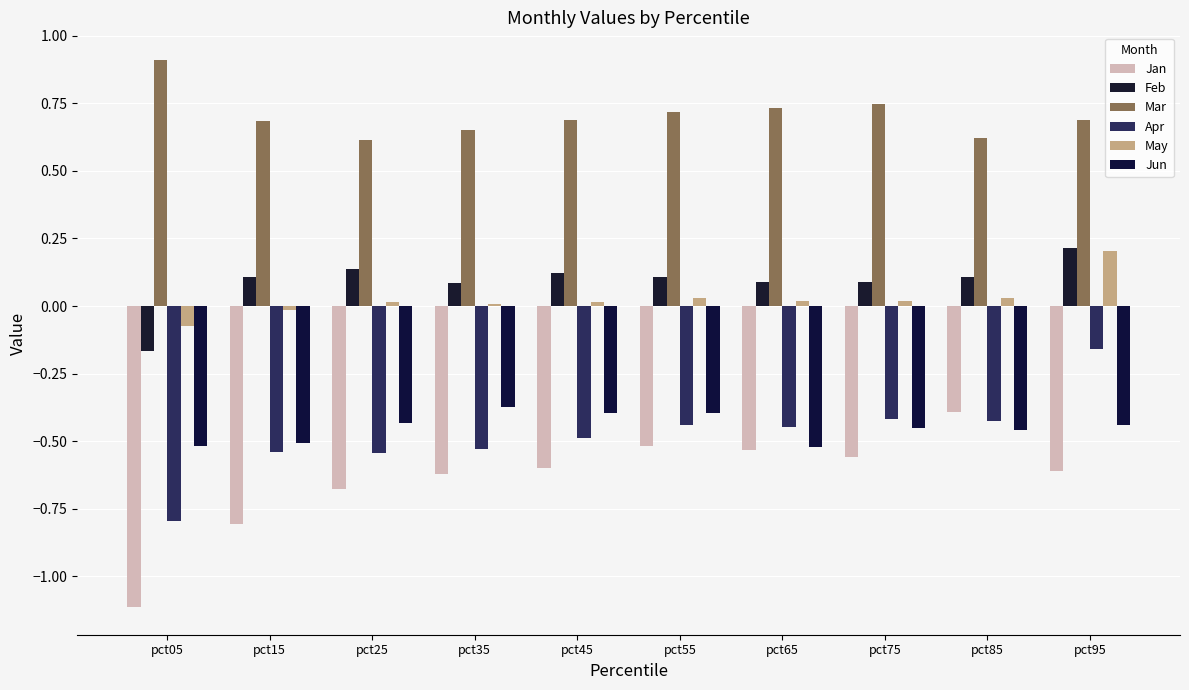

Which series has the largest range (max minus min)?

Jan